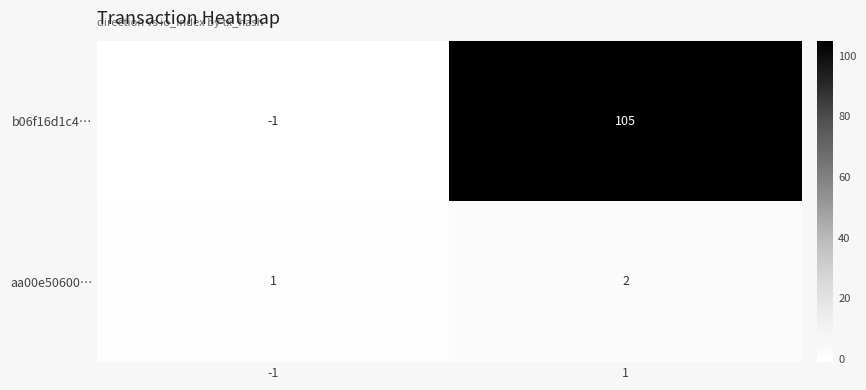

Rank the series at 1 from highest to lowest value.

b06f16d1c4…, aa00e50600…